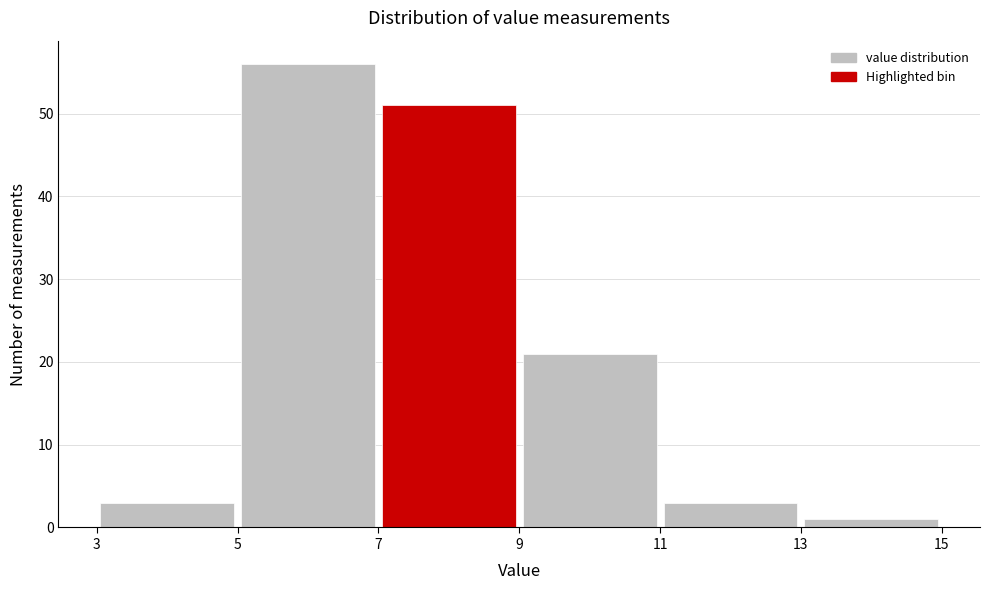

Reading left to right, list every bar in this chart as the range it spans on the x-axis followed by its height. The values are not printed on the chart, so give them approximately, as read against the axis.

3 to 5: 3
5 to 7: 56
7 to 9: 51
9 to 11: 21
11 to 13: 3
13 to 15: 1